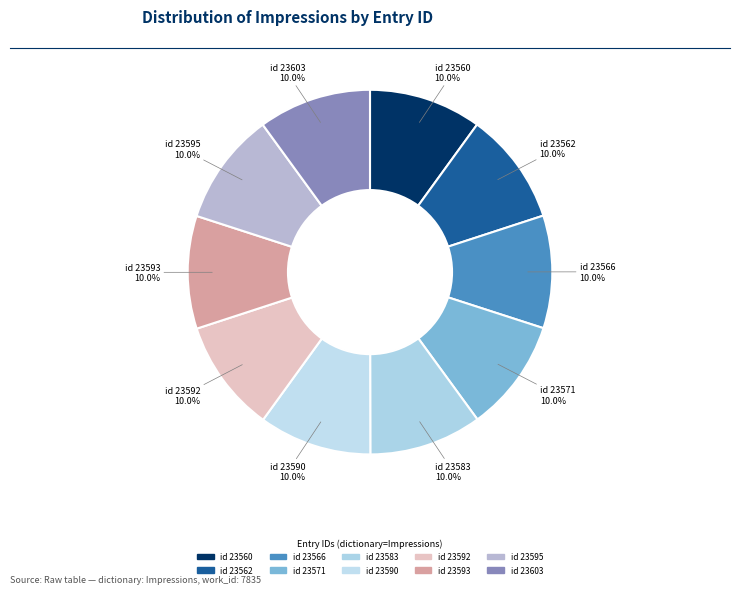

Combined, do id 23562 and id 23590 account for over 50%?

No